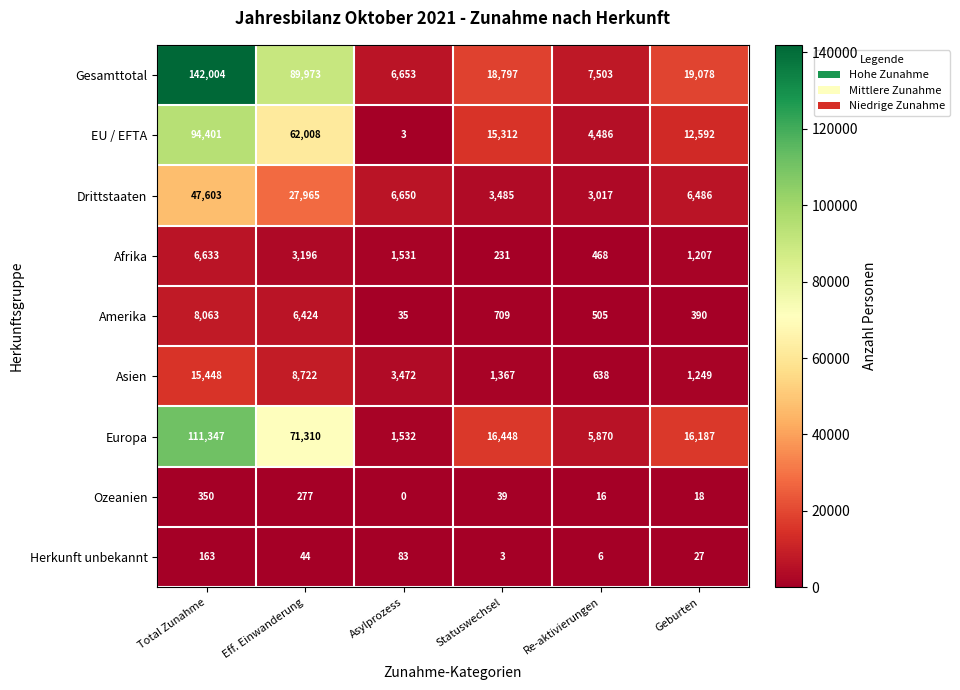

Which label corresponds to the smallest value in the chart?

Asylprozess